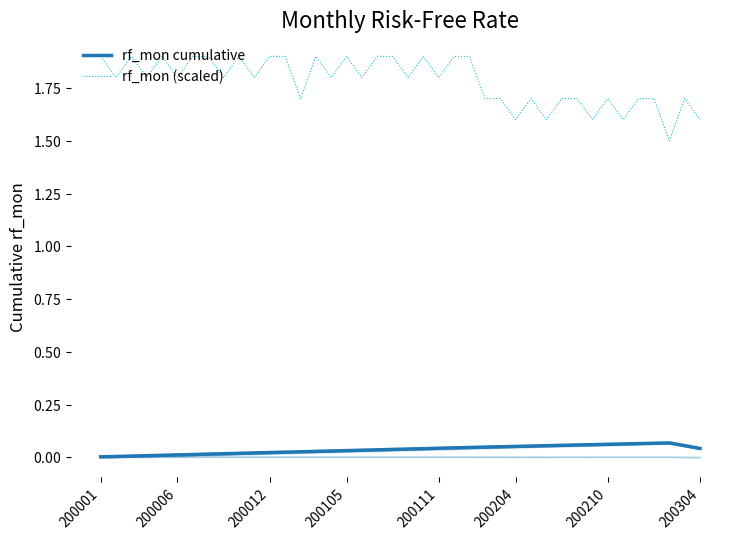

How many rf_mon (scaled) values are between 1 and 2?

40